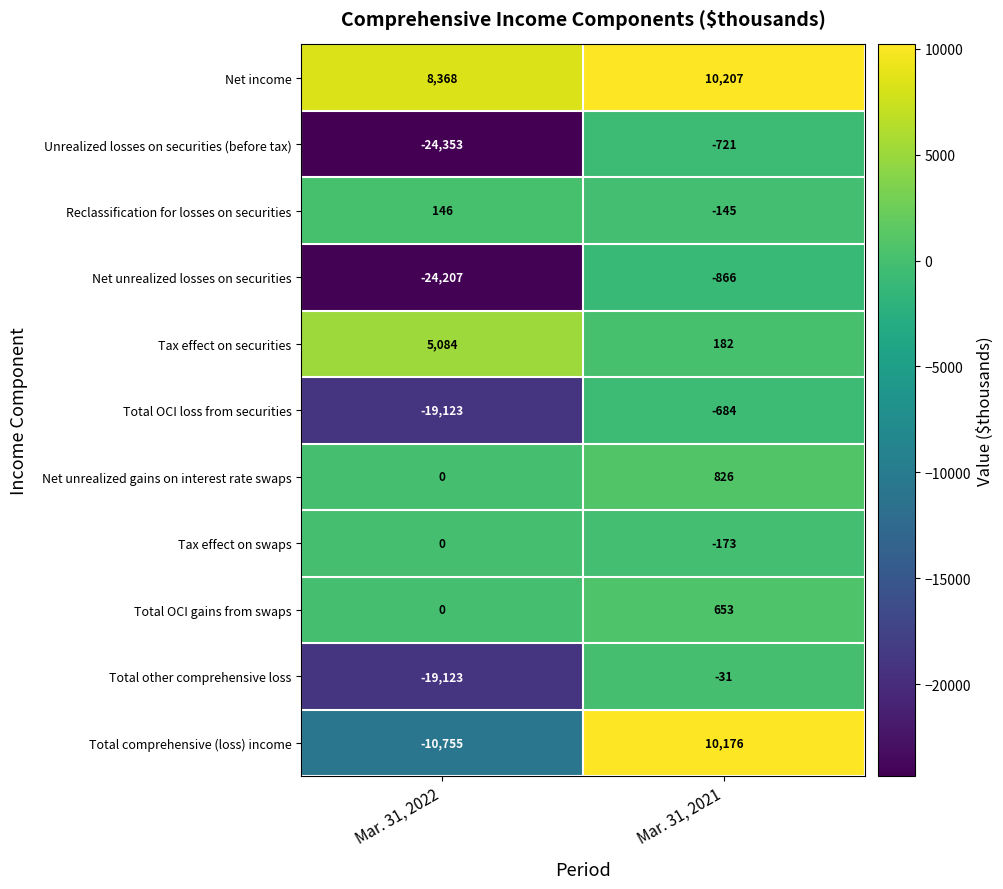

Which series has the largest range (max minus min)?

Unrealized losses on securities (before tax)